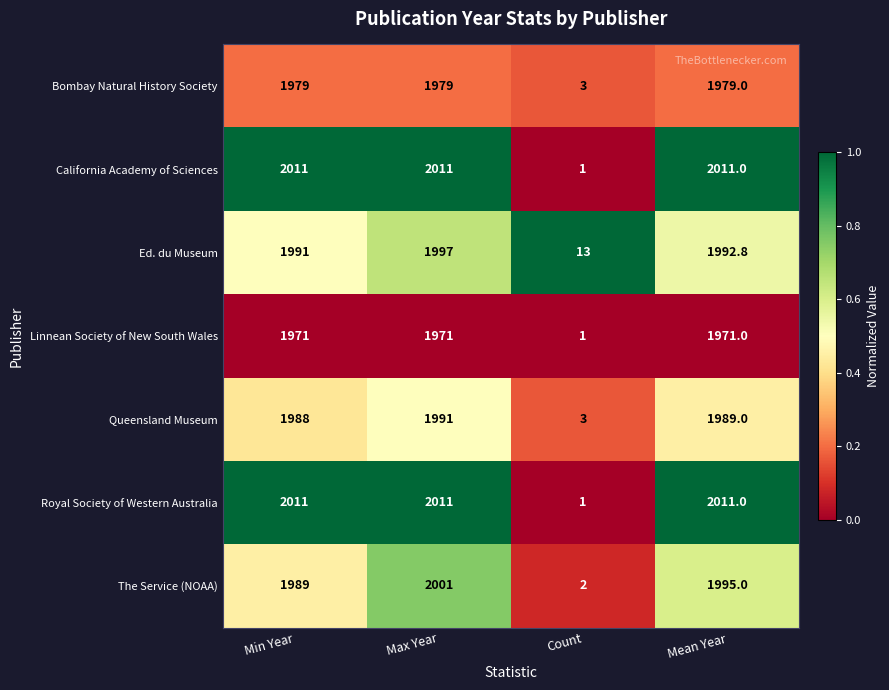

What is the total value across all series at Min Year?

13940.0